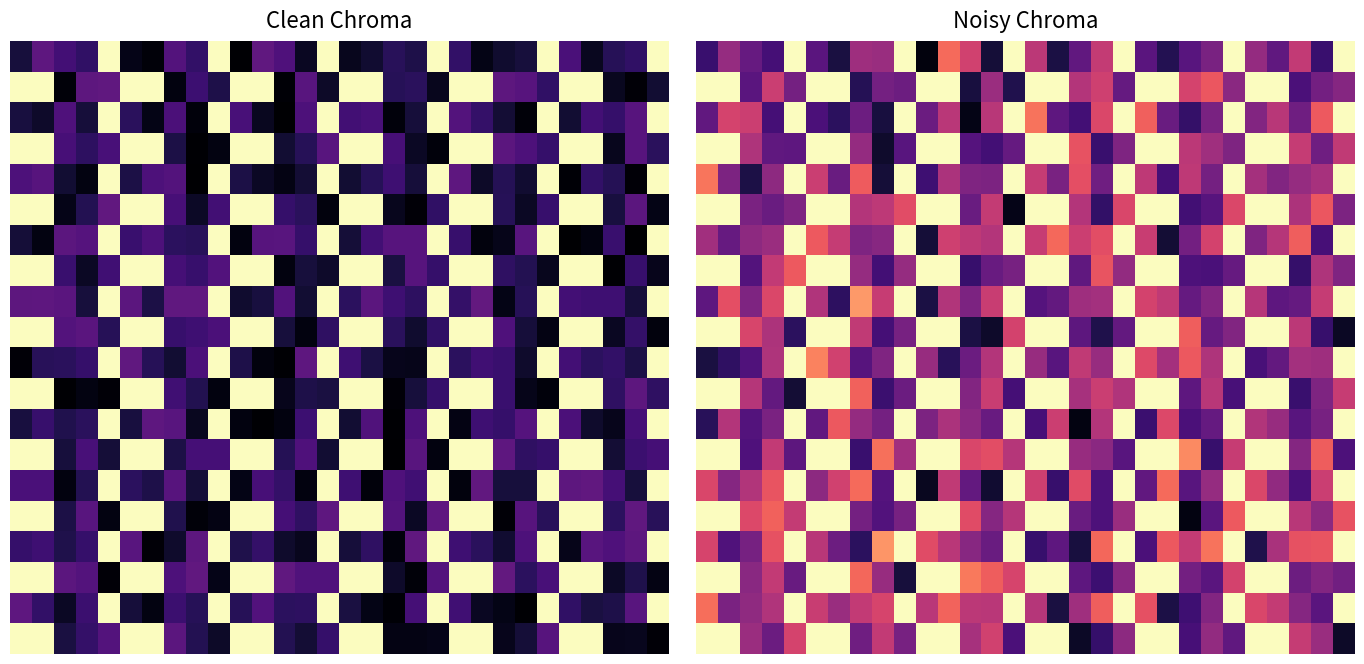

How many data points does each series have?

30